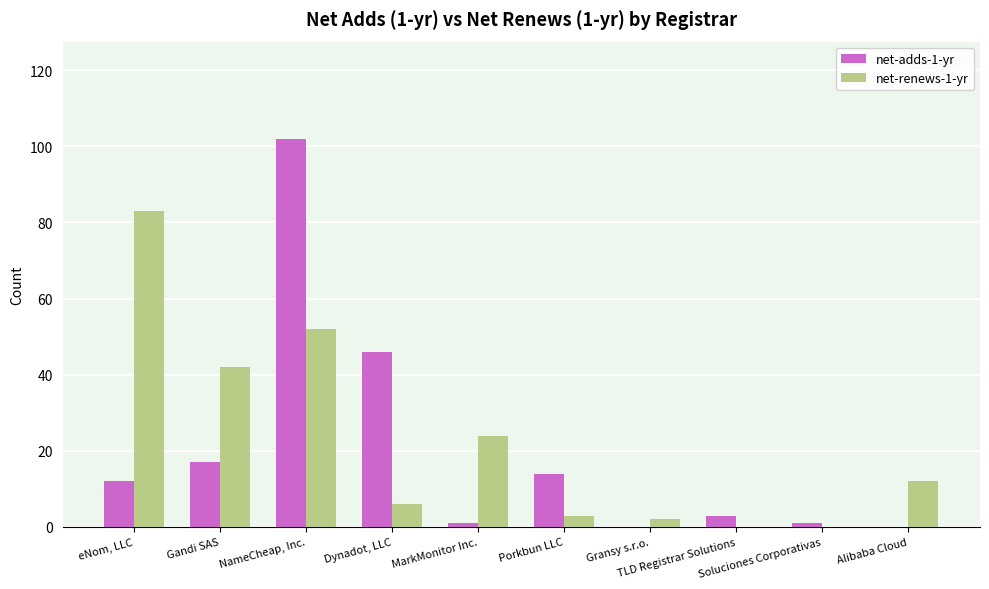

What is the maximum value shown in the chart?

102